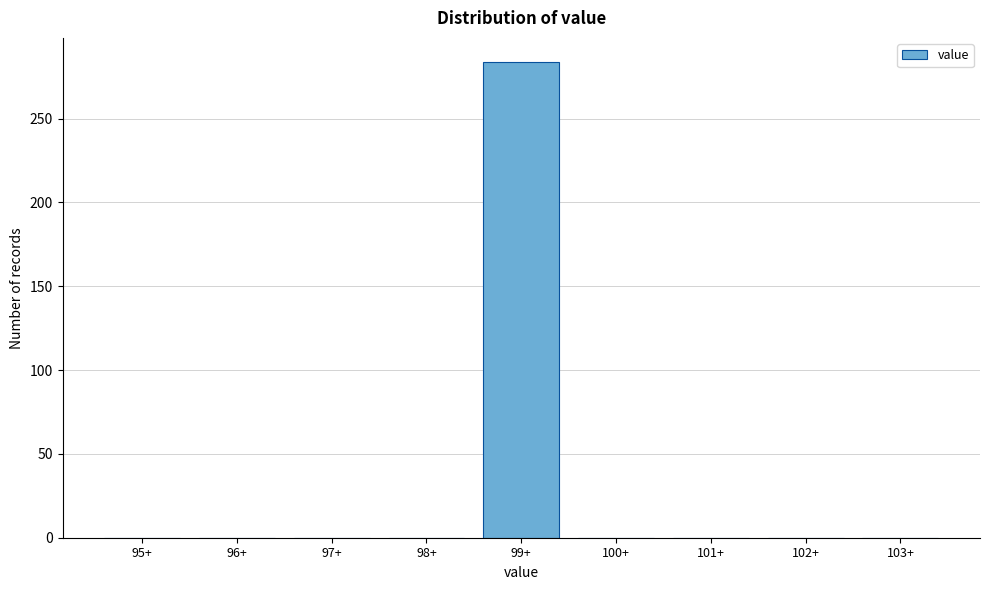

Reading left to right, transcribe all the data shown in this chart.

95+=0	96+=0	97+=0	98+=0	99+=284	100+=0	101+=0	102+=0	103+=0